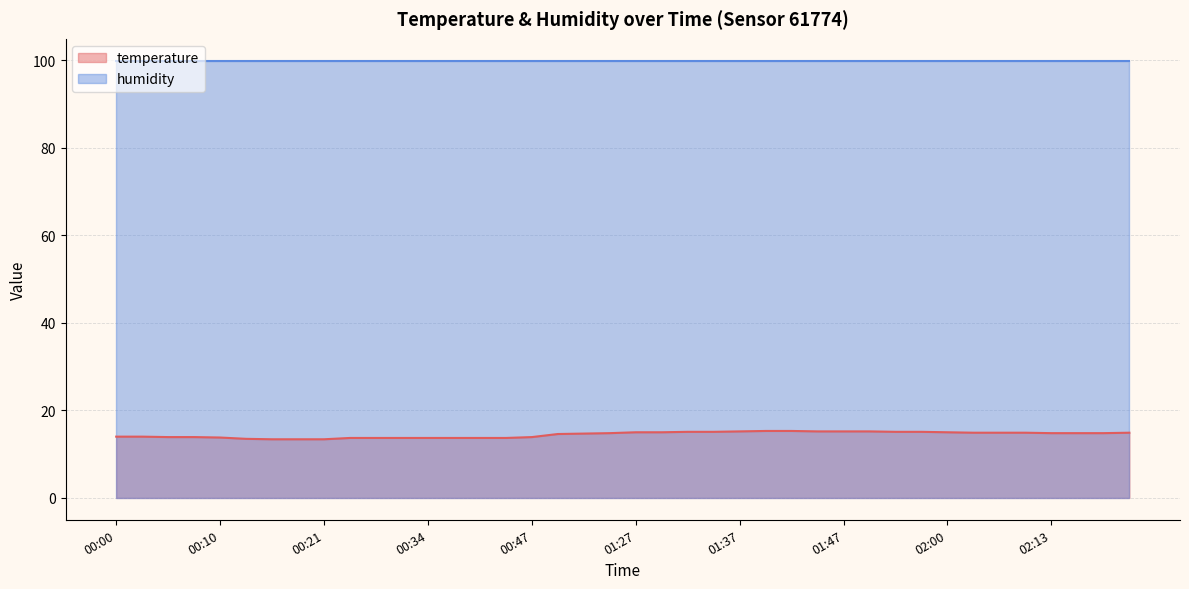

What is the ratio of the value at 00:32 to the value at 00:39?

1.0